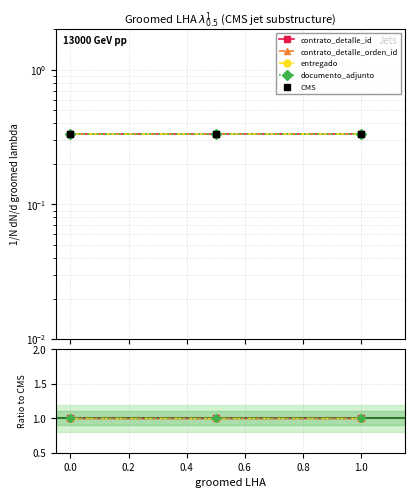

What is the maximum value shown in the chart?

1.0